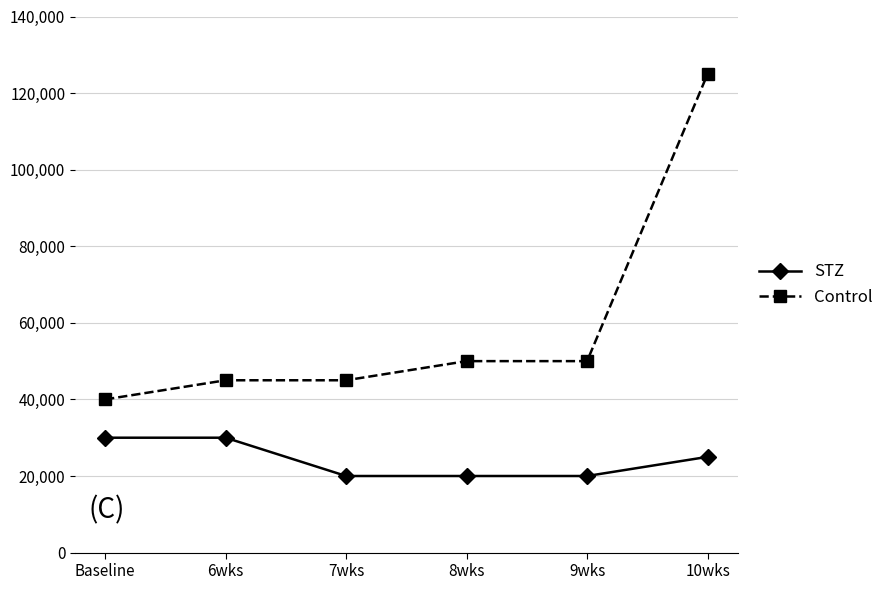

What is the difference between the highest and lowest values at 8wks?

30000